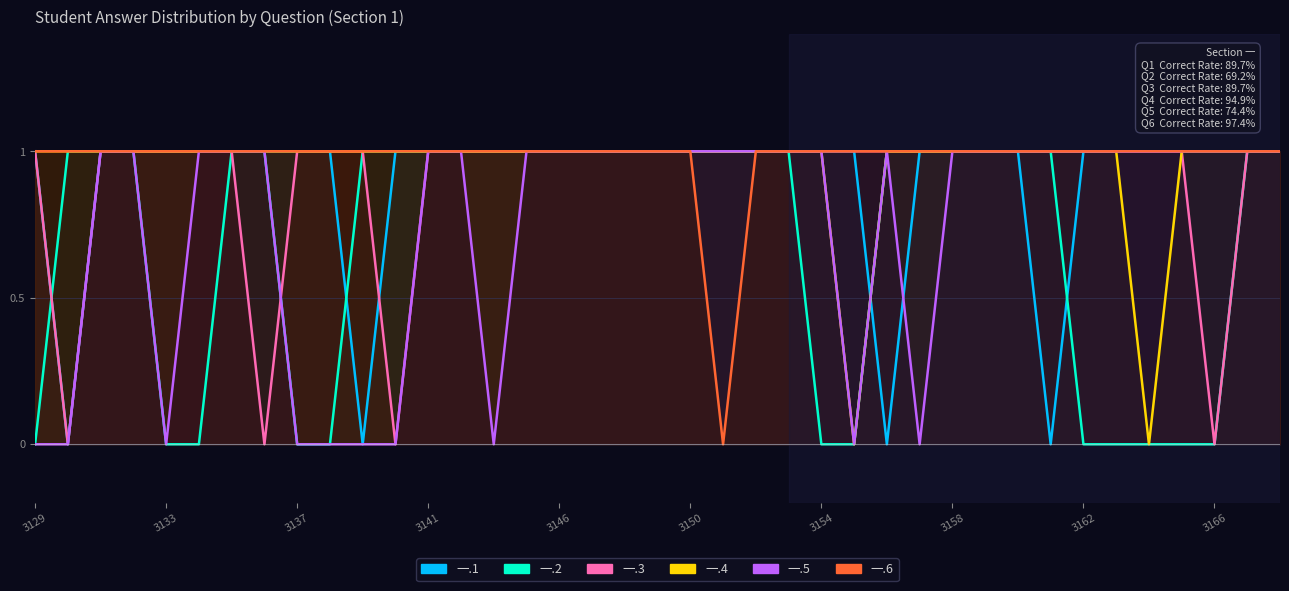

Which has a higher value, 2022083139 or 2022083137?

2022083137